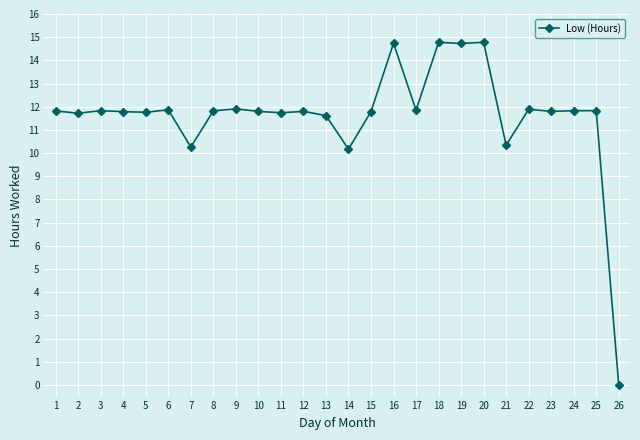

What is the sum of all values?

302.3